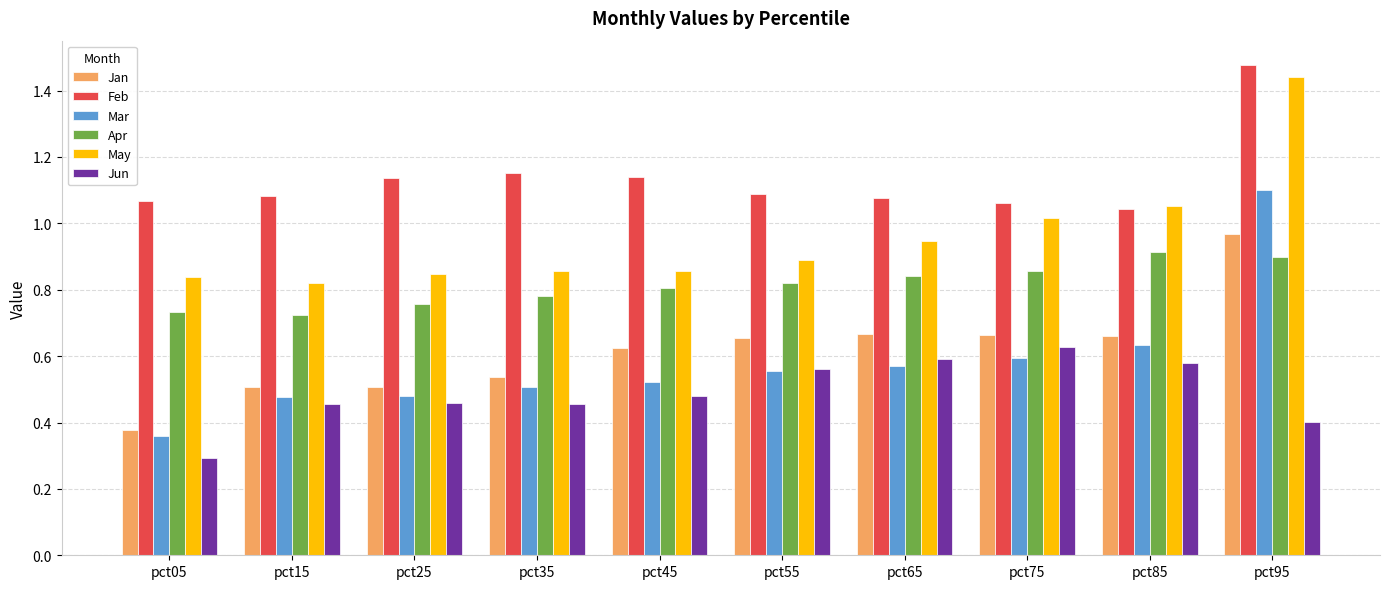

What is the smallest value displayed?

0.3